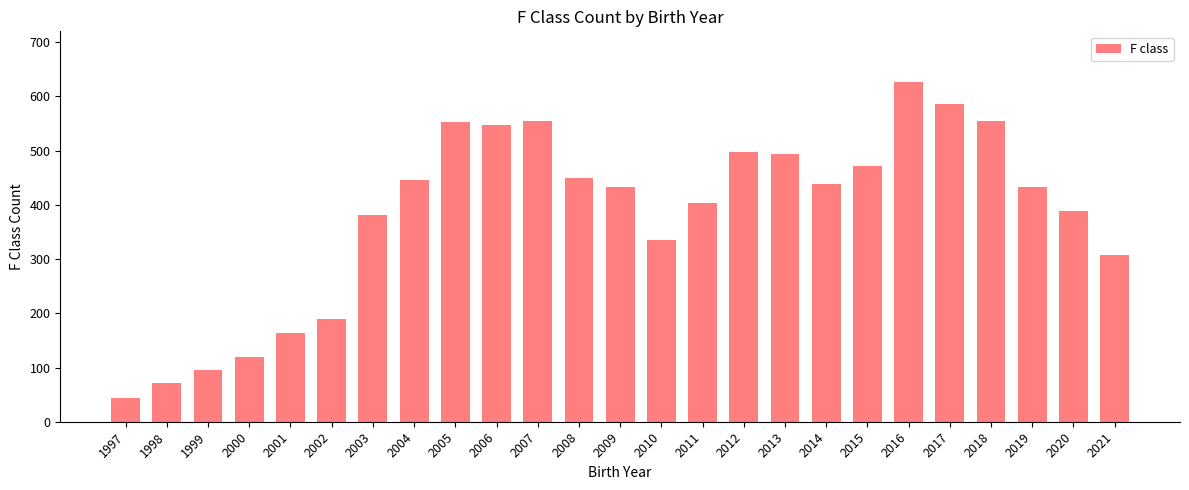

The value at 2000 is 119. True or false?

True